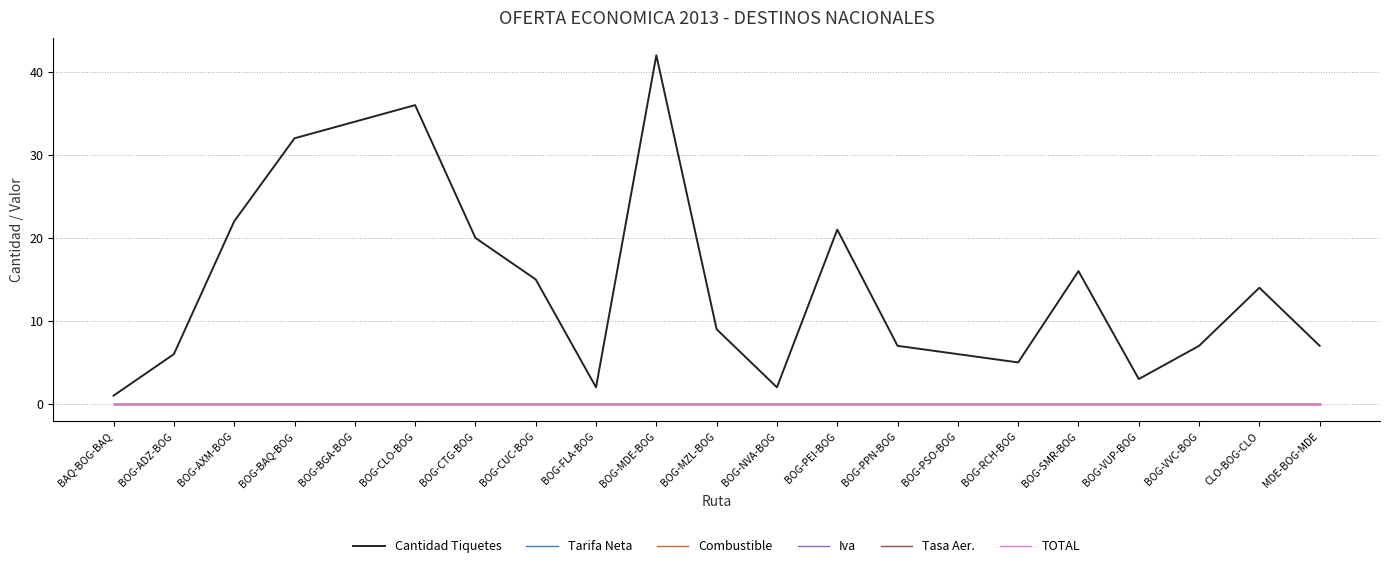

Which series has the largest range (max minus min)?

Cantidad Tiquetes